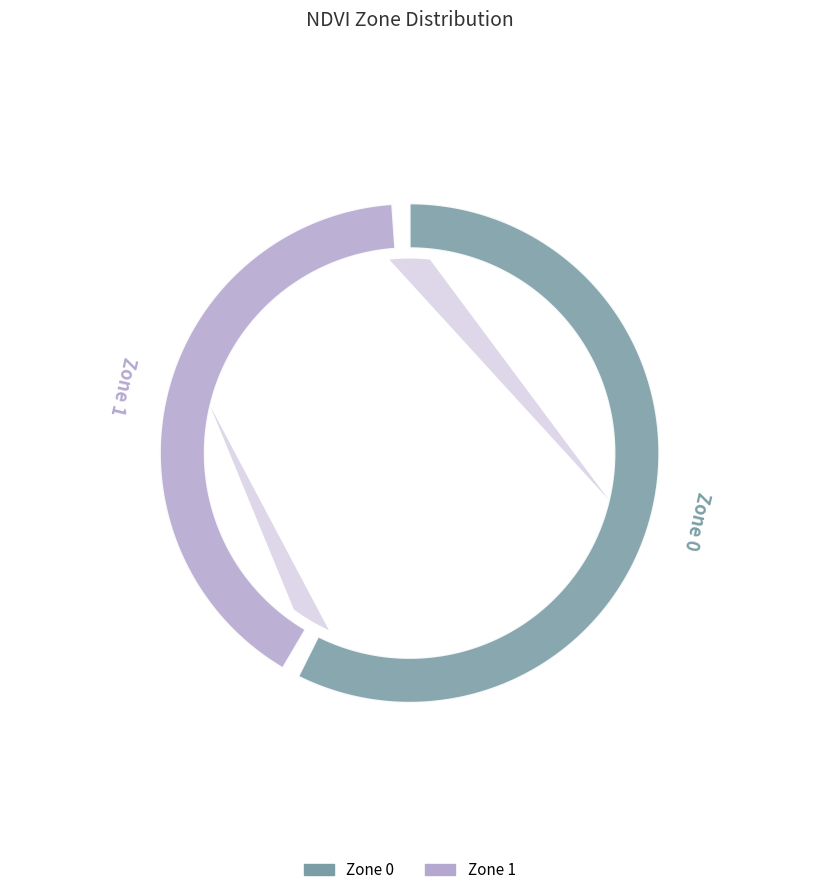

True or false: Zone 1 accounts for 41% of the total.

True